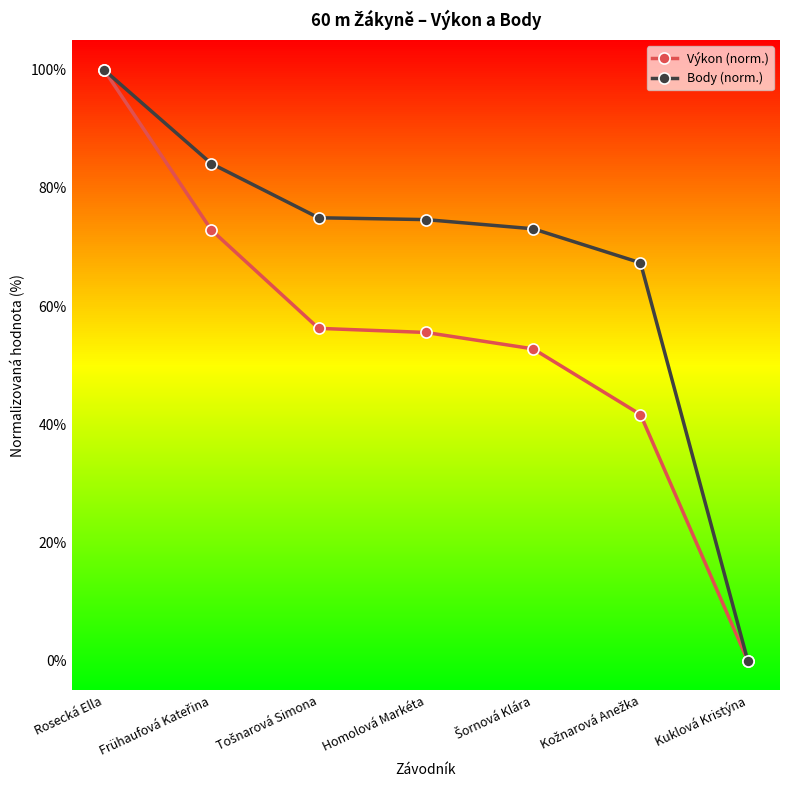

What is the difference between the highest and lowest values at Homolová Markéta?

19.1